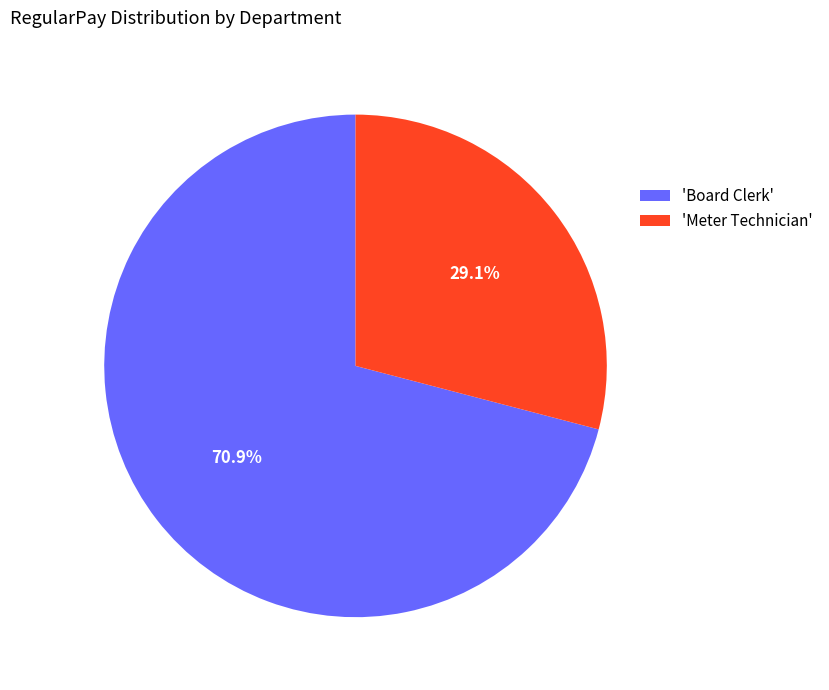

Which slice represents more than half of the pie?

'Board Clerk'